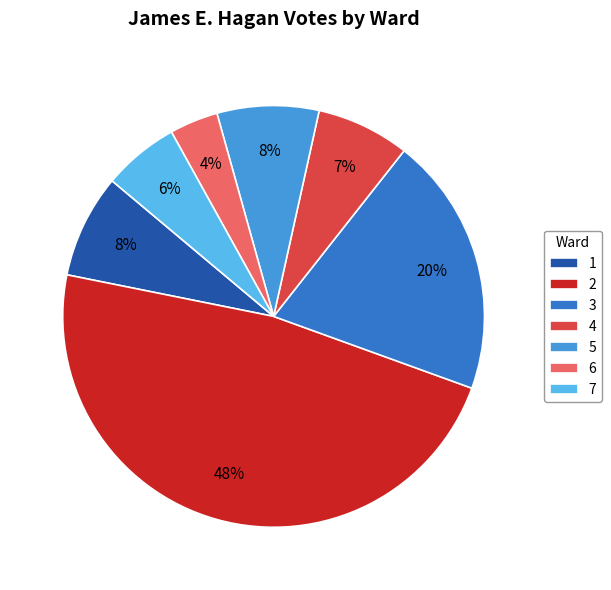

What is the smallest slice in the pie chart?

6